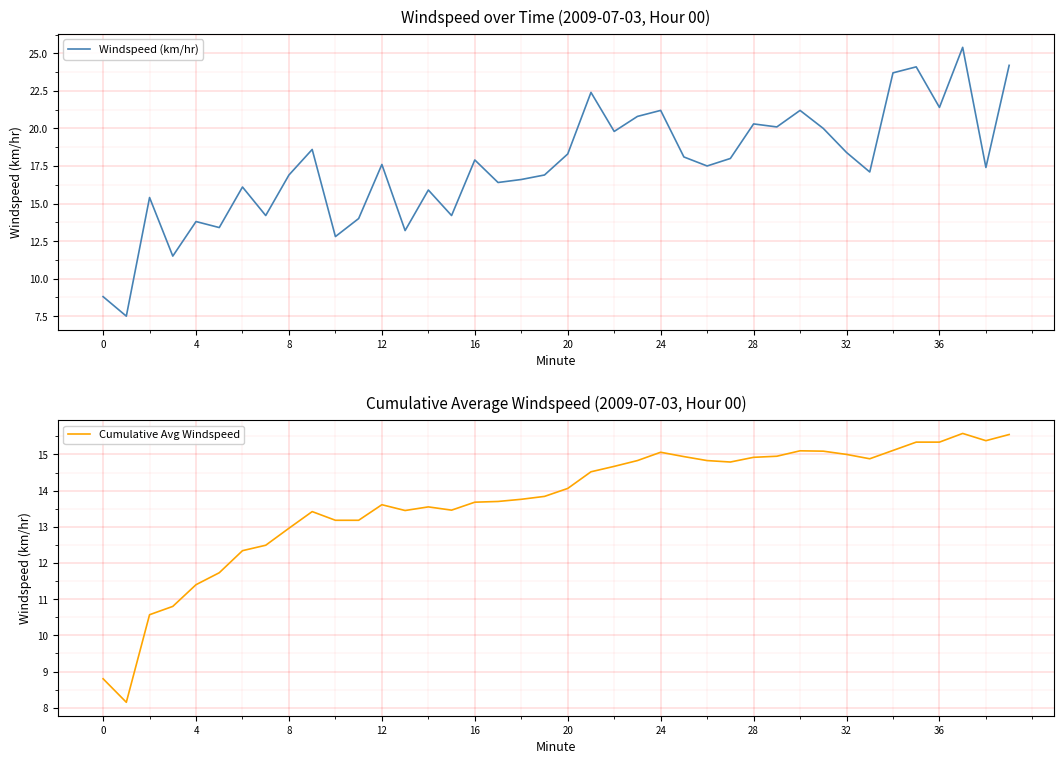

At how many categories does at least one series exceed 8?

40